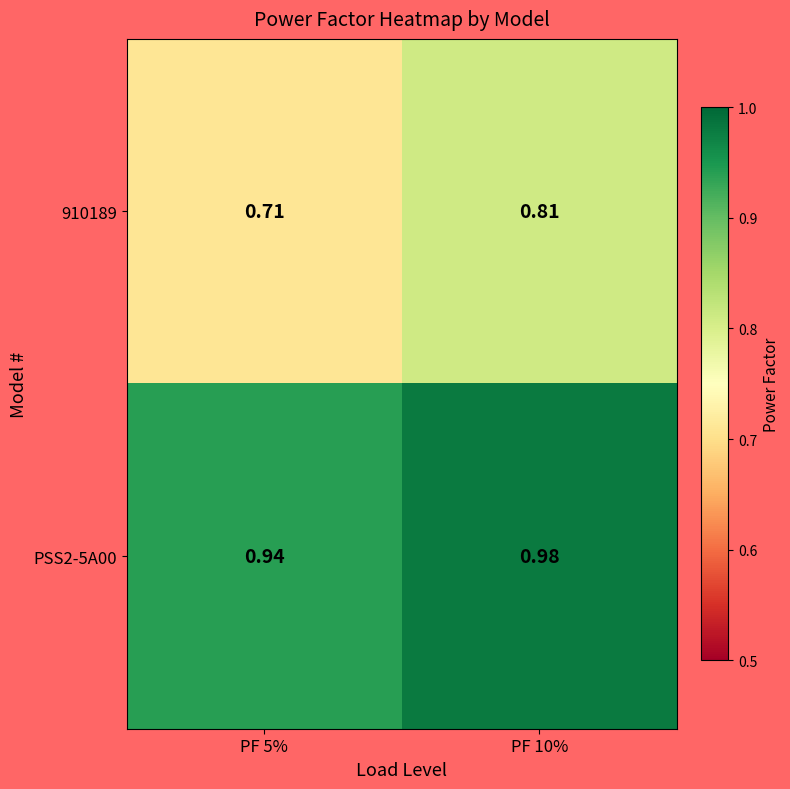

Which label corresponds to the smallest value in the chart?

PF 5%